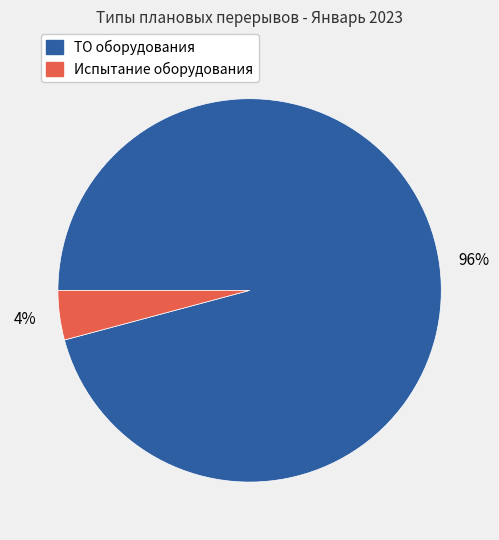

To the nearest percent, what percentage of the pie is ТО оборудования?

96%